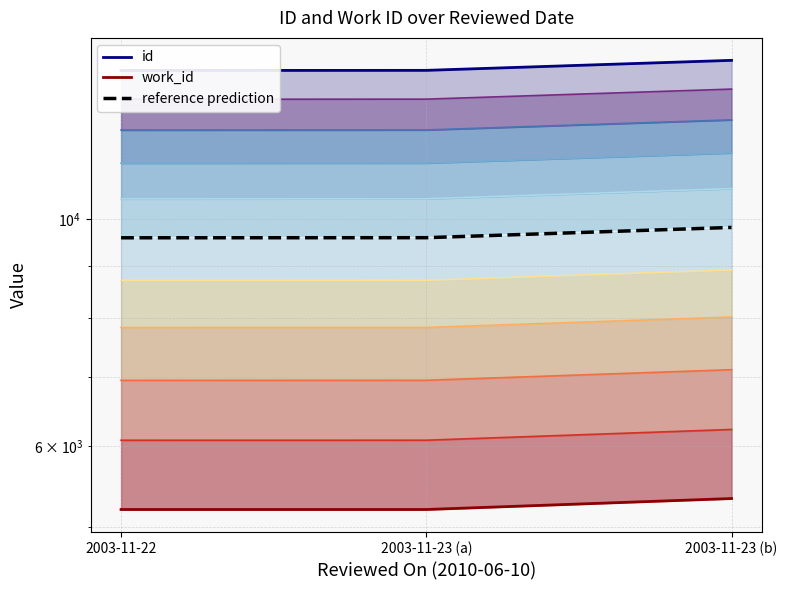

Does the chart have visible grid lines?

Yes